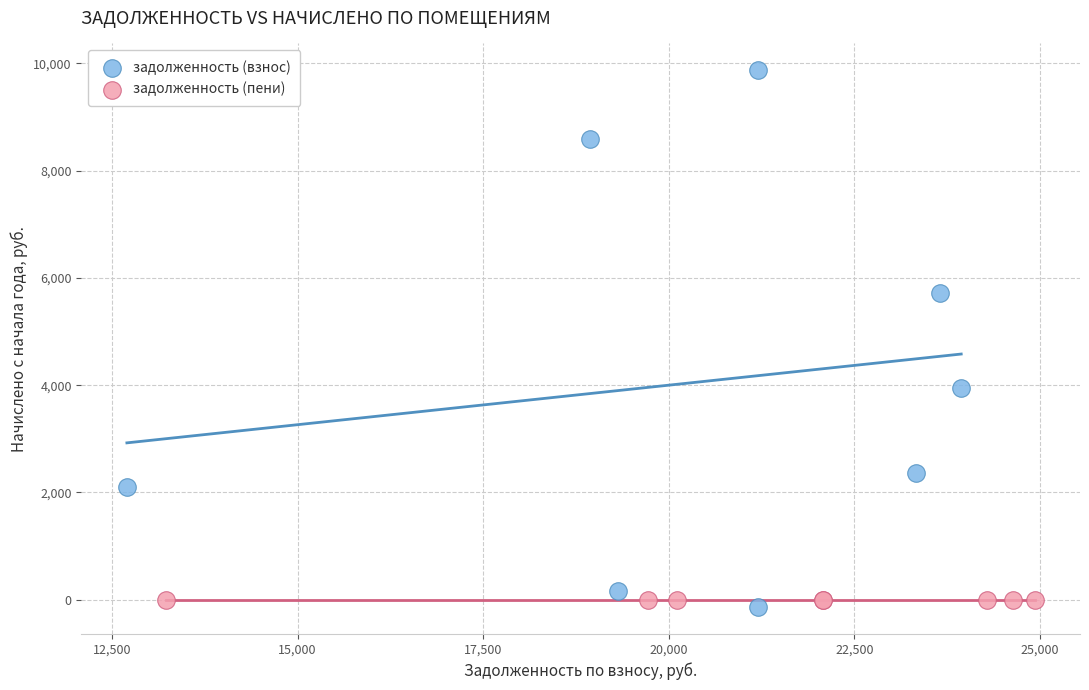

Which series contains the lowest Y value?

задолженность (взнос)